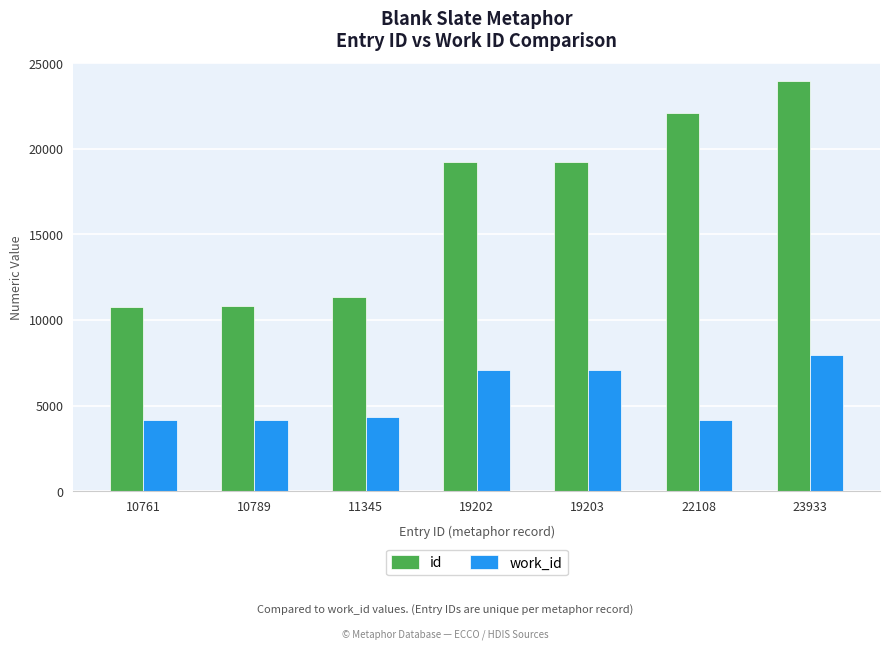

What is the spread (max minus min) of values at 10761?

6594